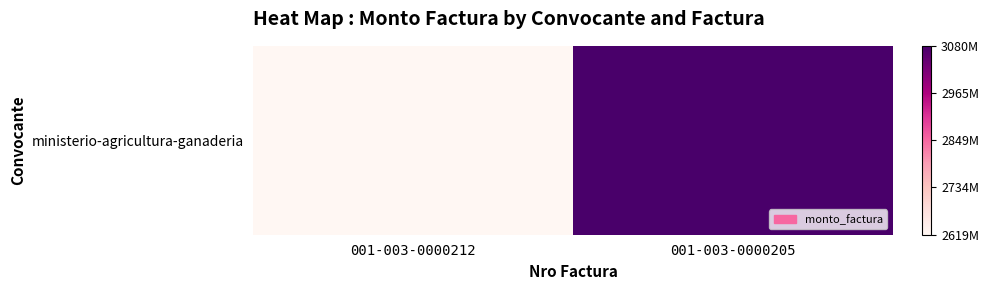

What is the sum of all values?

5699925000